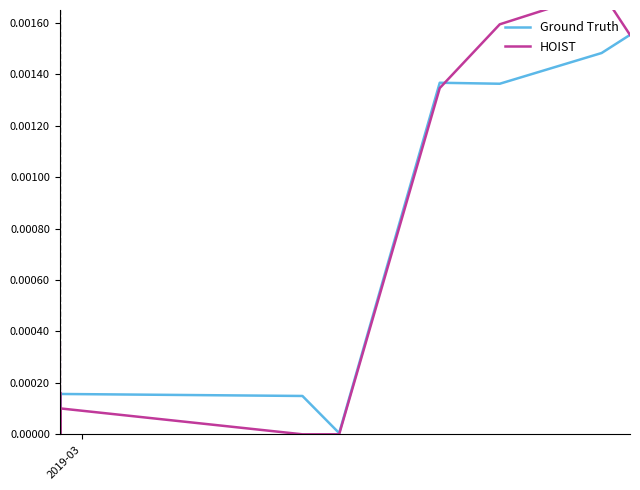

What are all the series names shown in the legend?

Ground Truth, HOIST